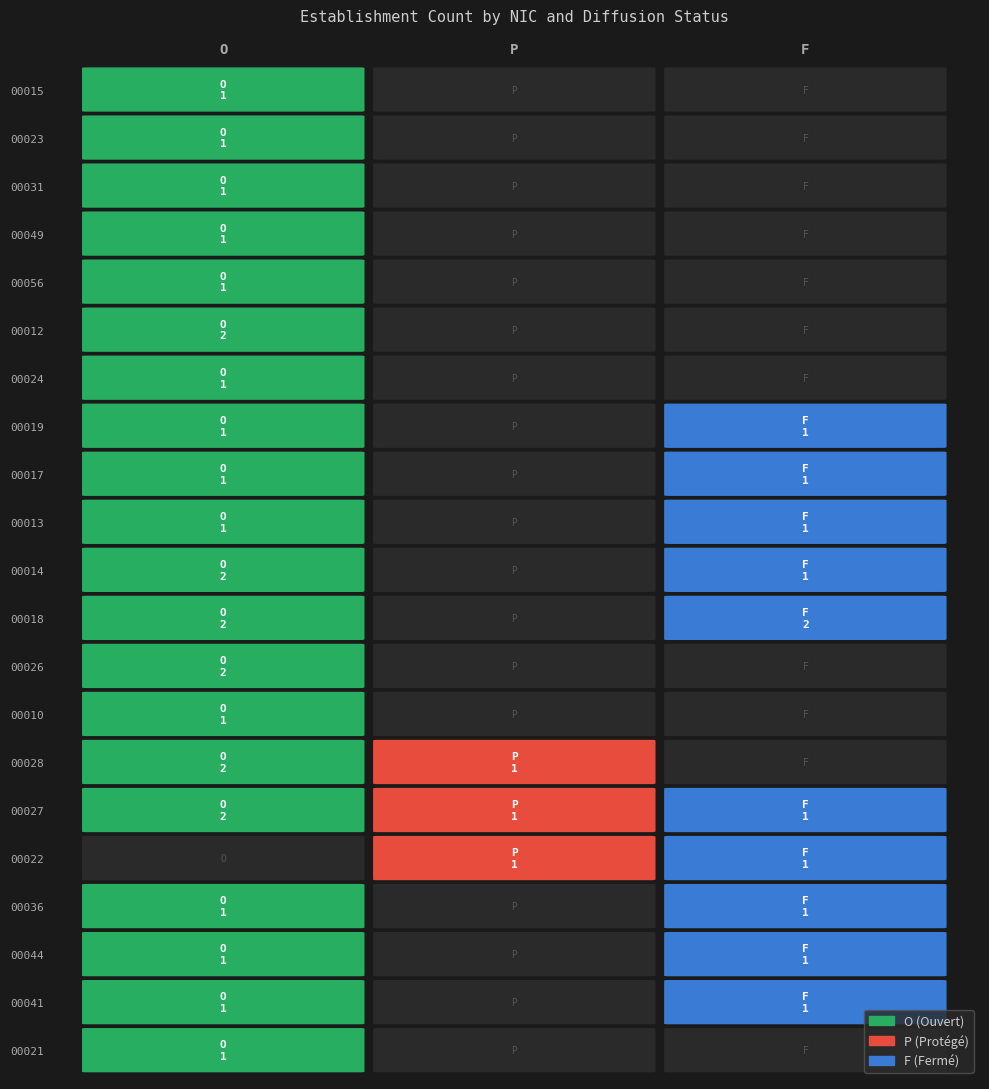

Which has a higher value, O or F?

O